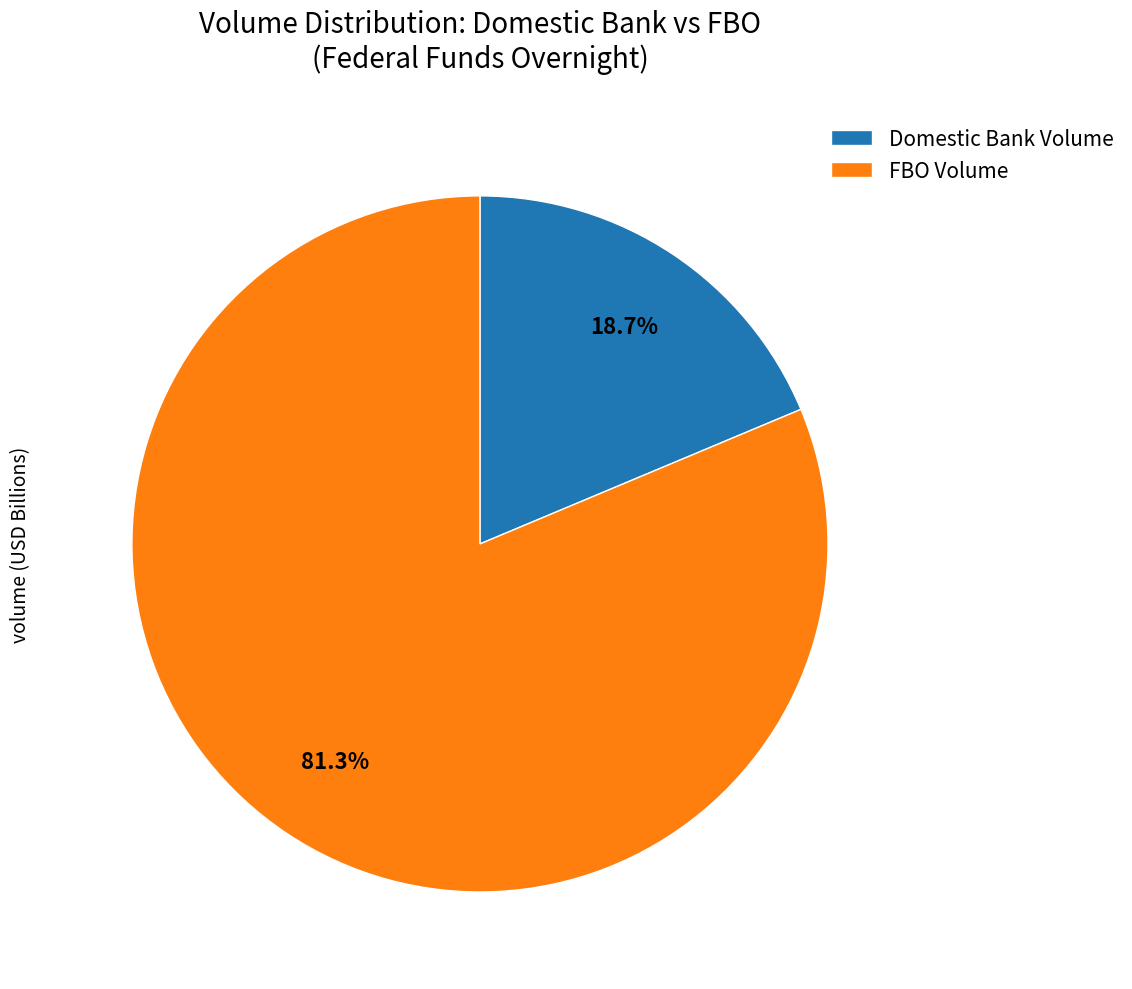

Which has a higher value, FBO Volume or Domestic Bank Volume?

FBO Volume